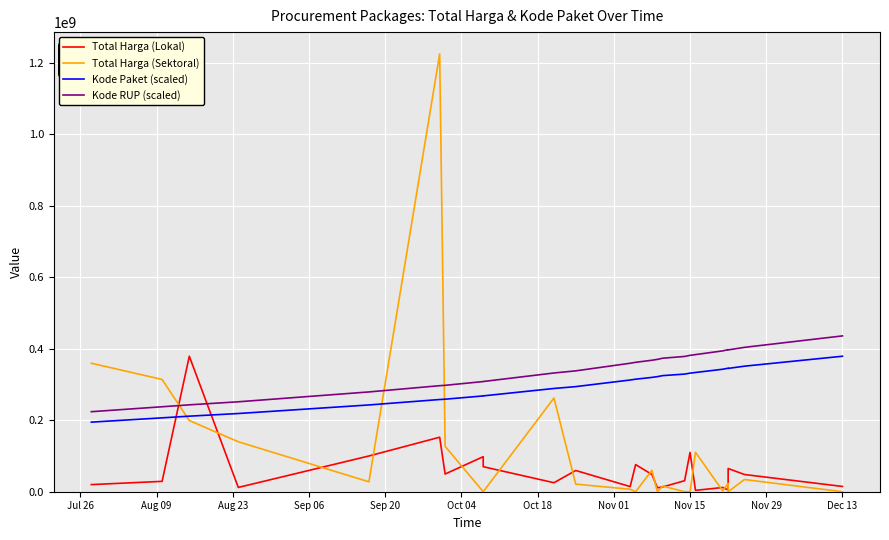

Which series has the widest spread of values?

Total Harga (Sektoral)